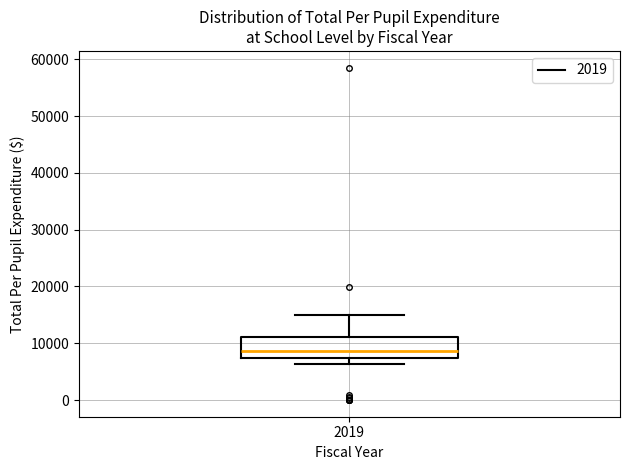

Read this box plot against the y-axis: the position of the median line, the range covered by the box, and the ends of both whiskers. The values are not printed on the chart, so give them approximately, as read against the axis.

median 9000, box 7000 to 11000, whiskers 6000 to 15000